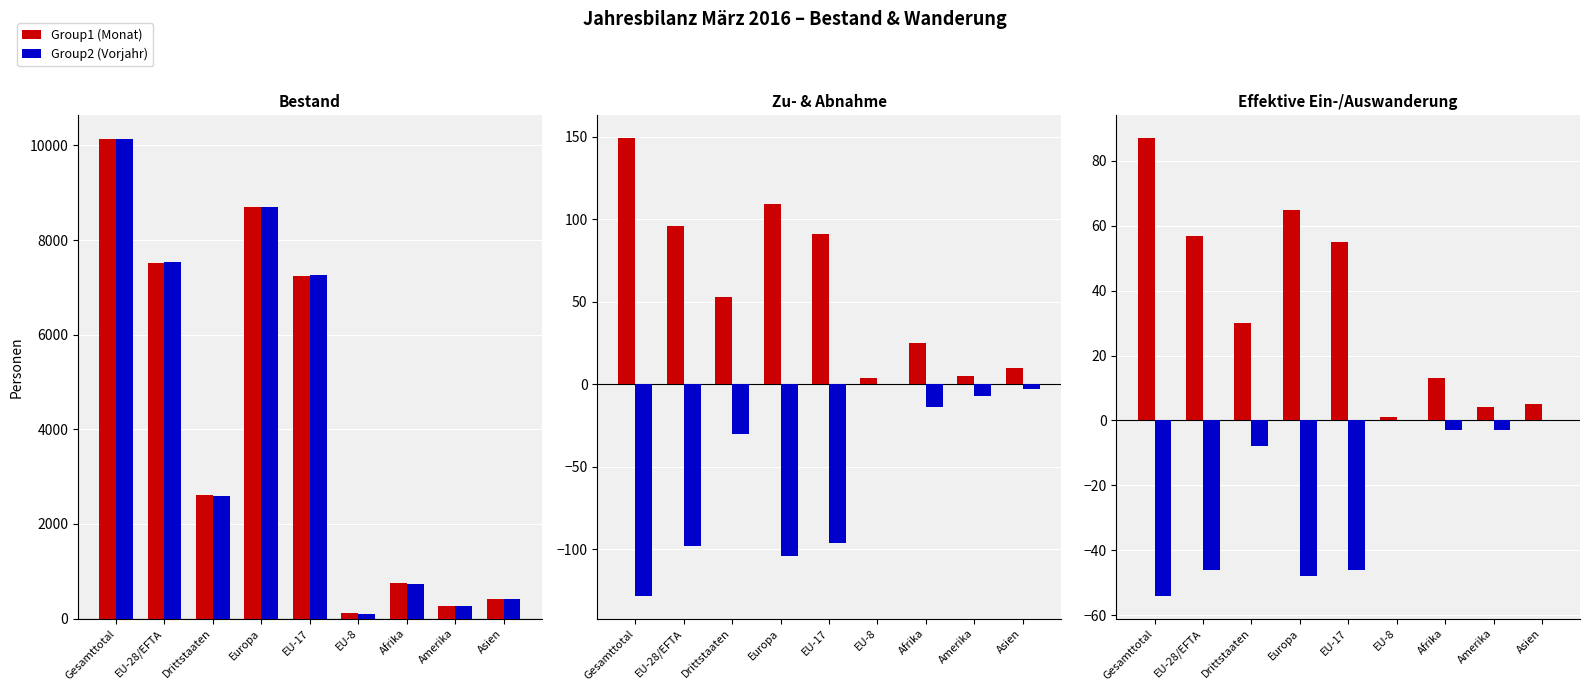

At which label does Effektive Auswanderung first exceed -8?

EU-8